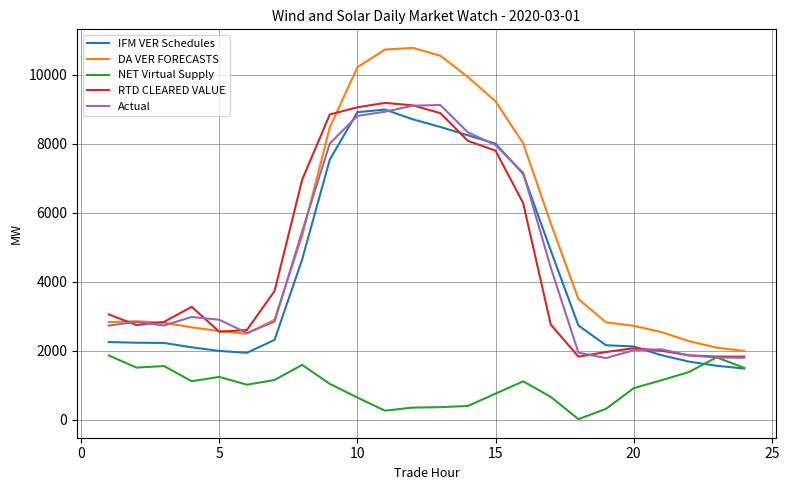

Which series has the largest total across all categories?

DA VER FORECASTS